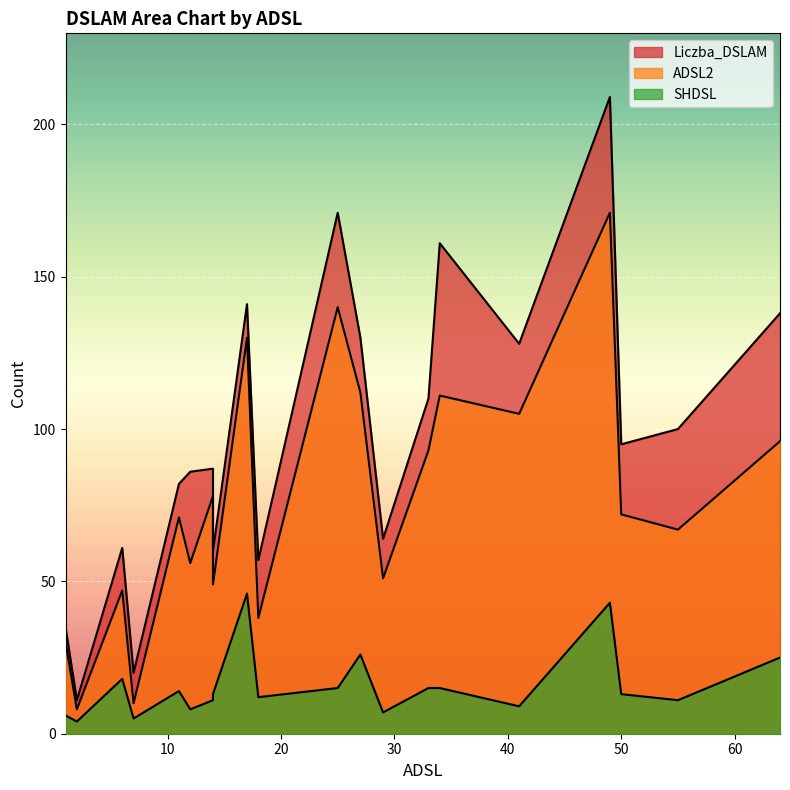

Which series has the widest spread of values?

Liczba_DSLAM